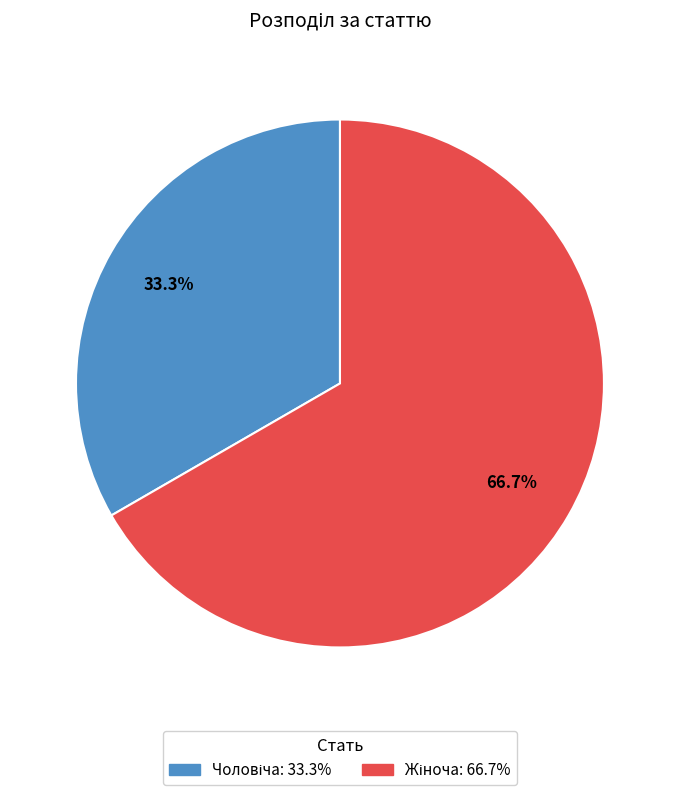

How many slices are in this pie chart?

2